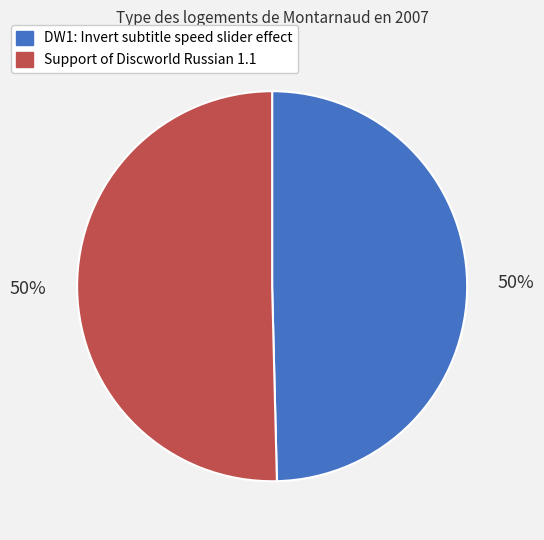

Do Support of Discworld Russian 1.1 and DW1: Invert subtitle speed slider effect together represent more than half of the pie?

Yes